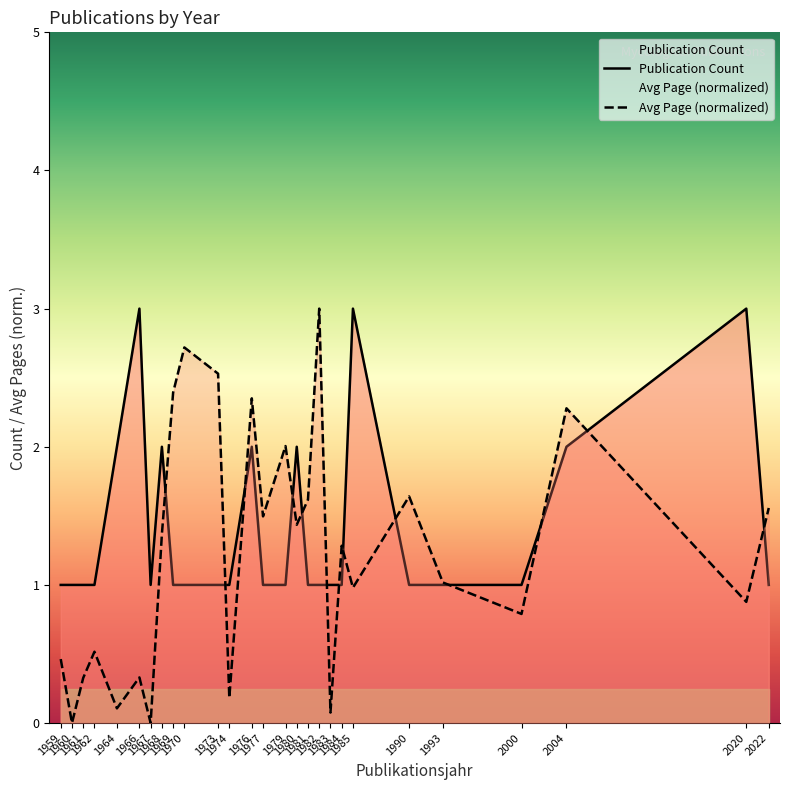

What is the sum of all Publication Count values?

38.0